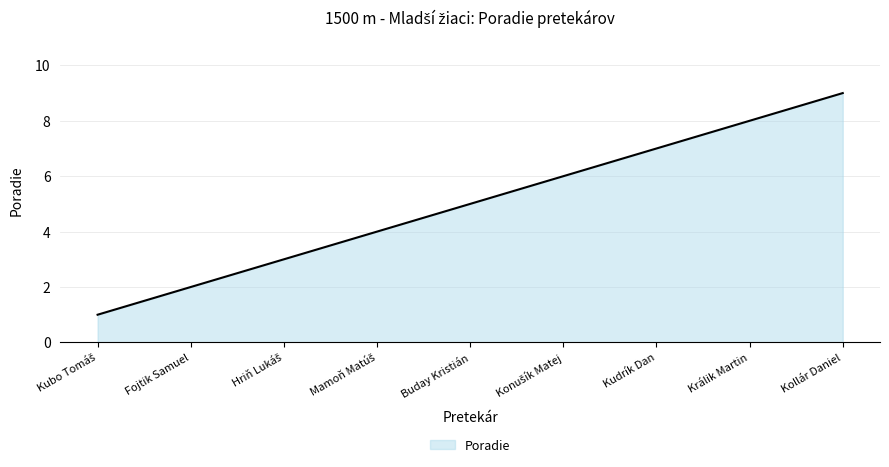

True or false: the data has more than 2 interior local peaks.

False